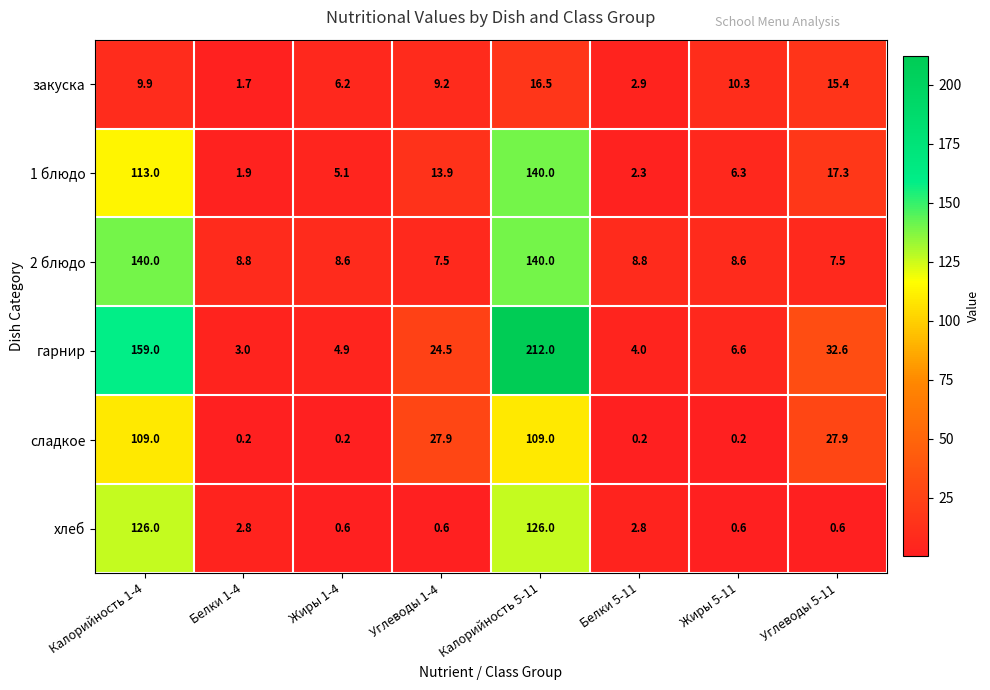

Count the number of categories in the chart.

8